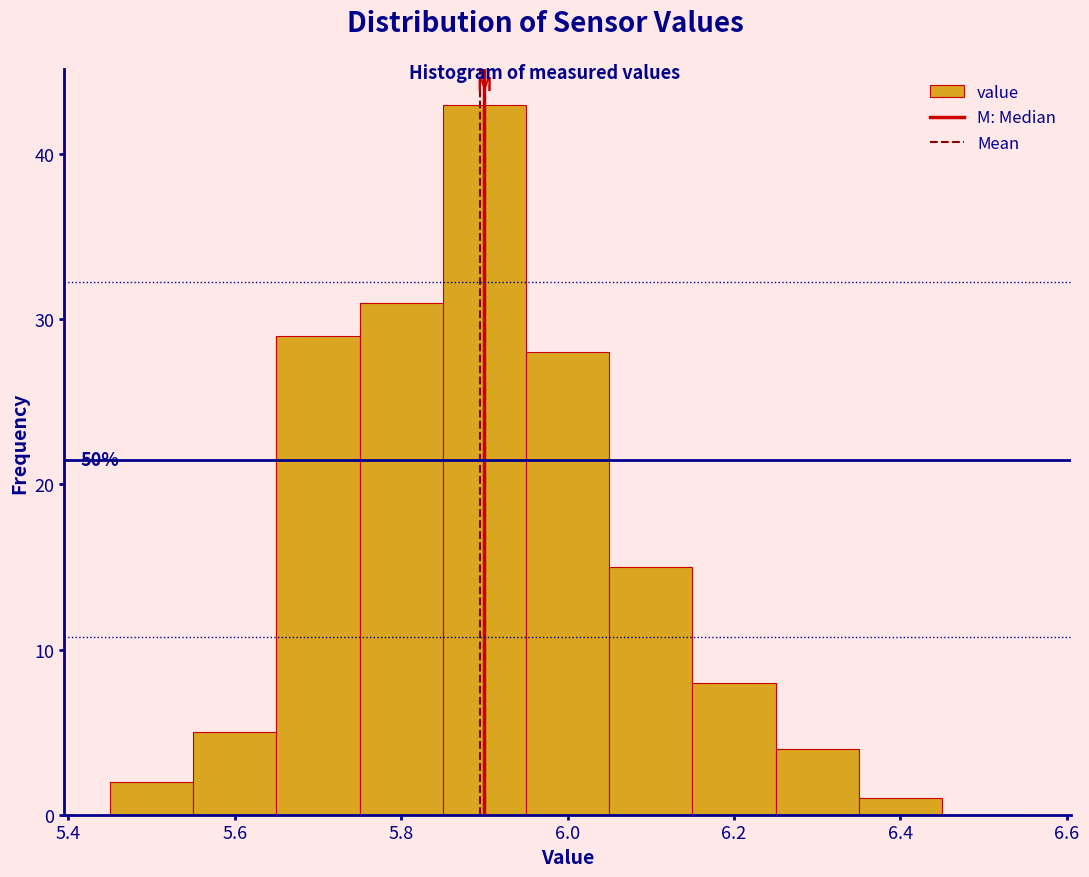

Which range on the x-axis has the tallest bar?

5.85 to 5.95